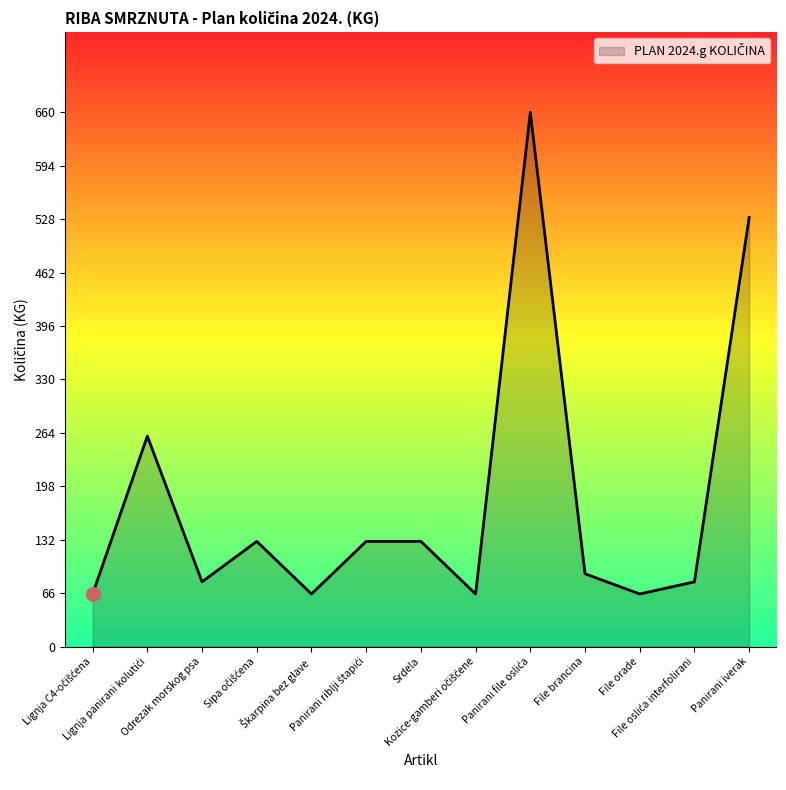

What is the maximum value shown in the chart?

660